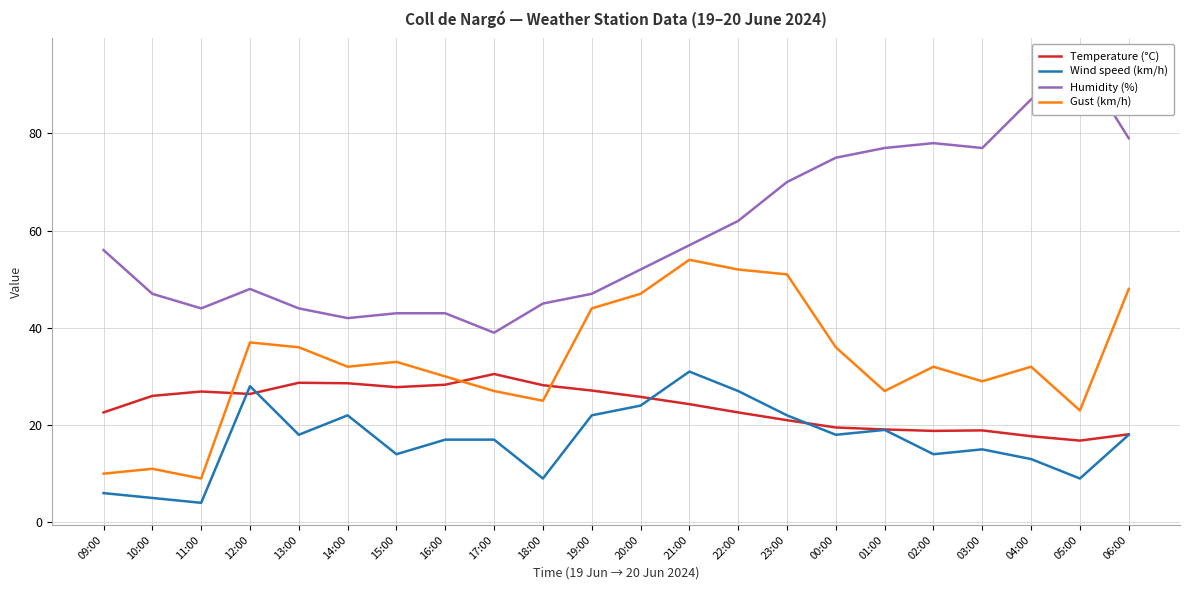

Rank the series by their average value, from lowest to highest.

Wind speed (km/h), Temperature (°C), Gust (km/h), Humidity (%)